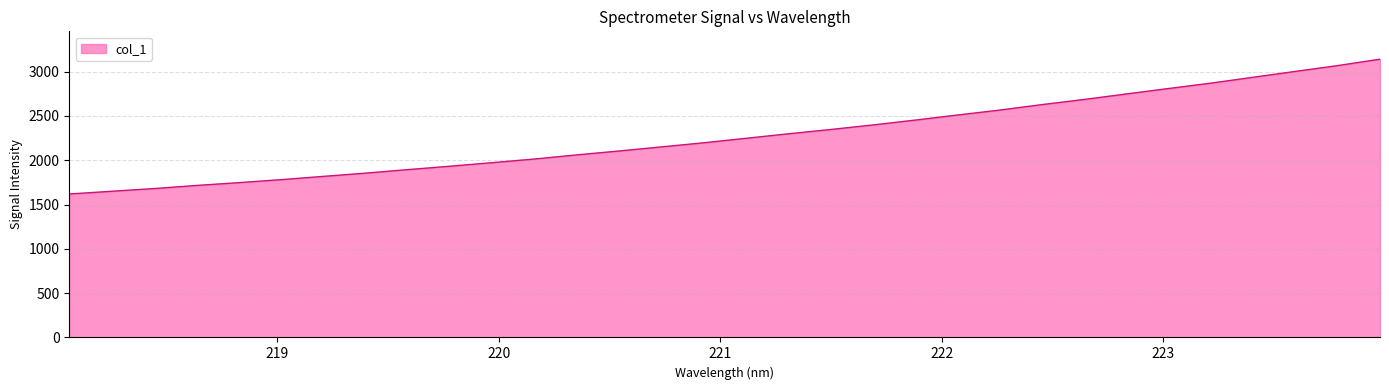

What is the maximum value shown in the chart?

3141.4